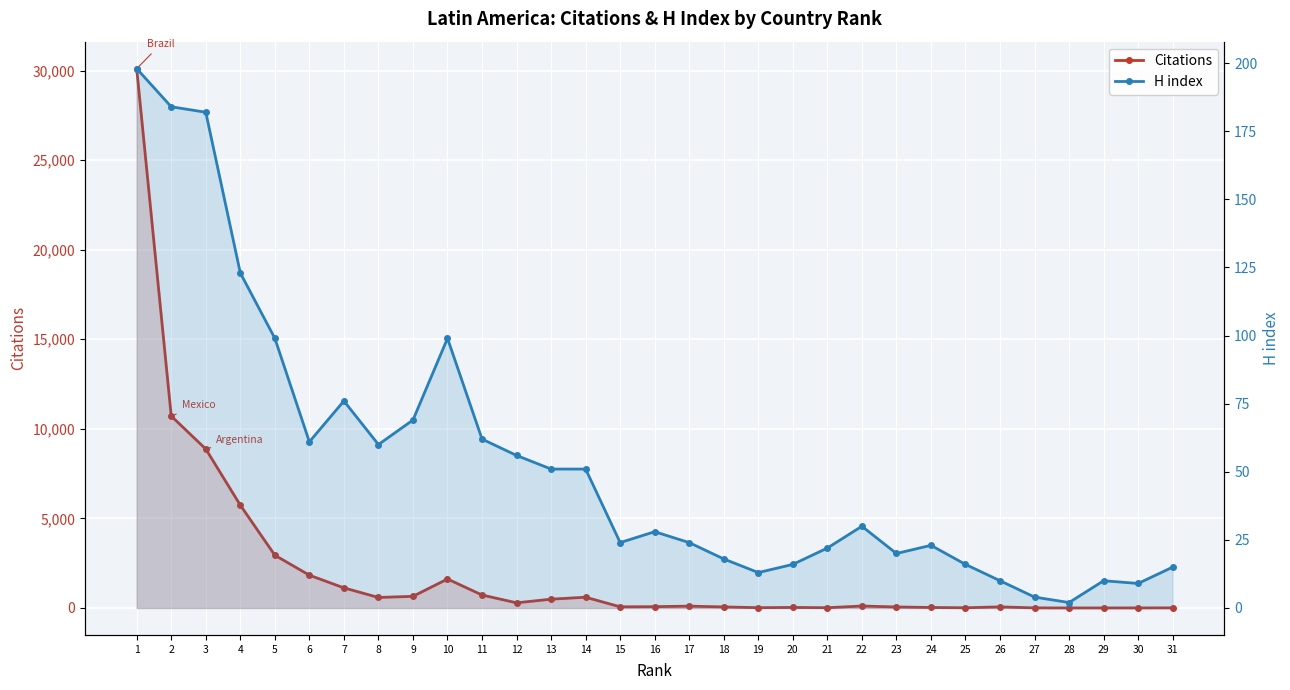

Is the value of Citations at 6 greater than the value of H index at 3?

Yes